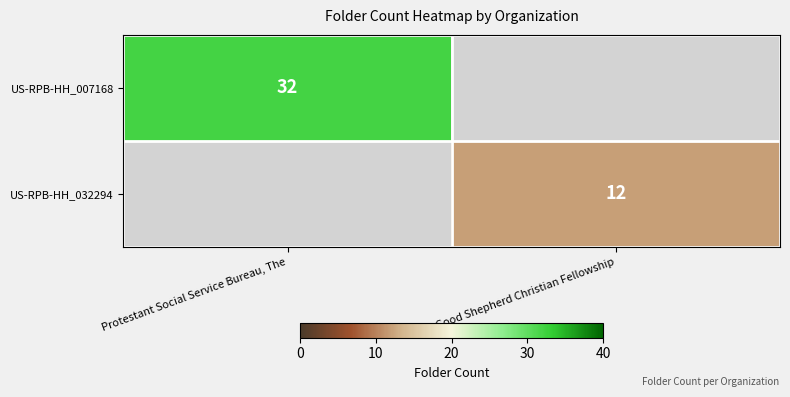

What is the spread (max minus min) of values at Good Shepherd Christian Fellowship?

12